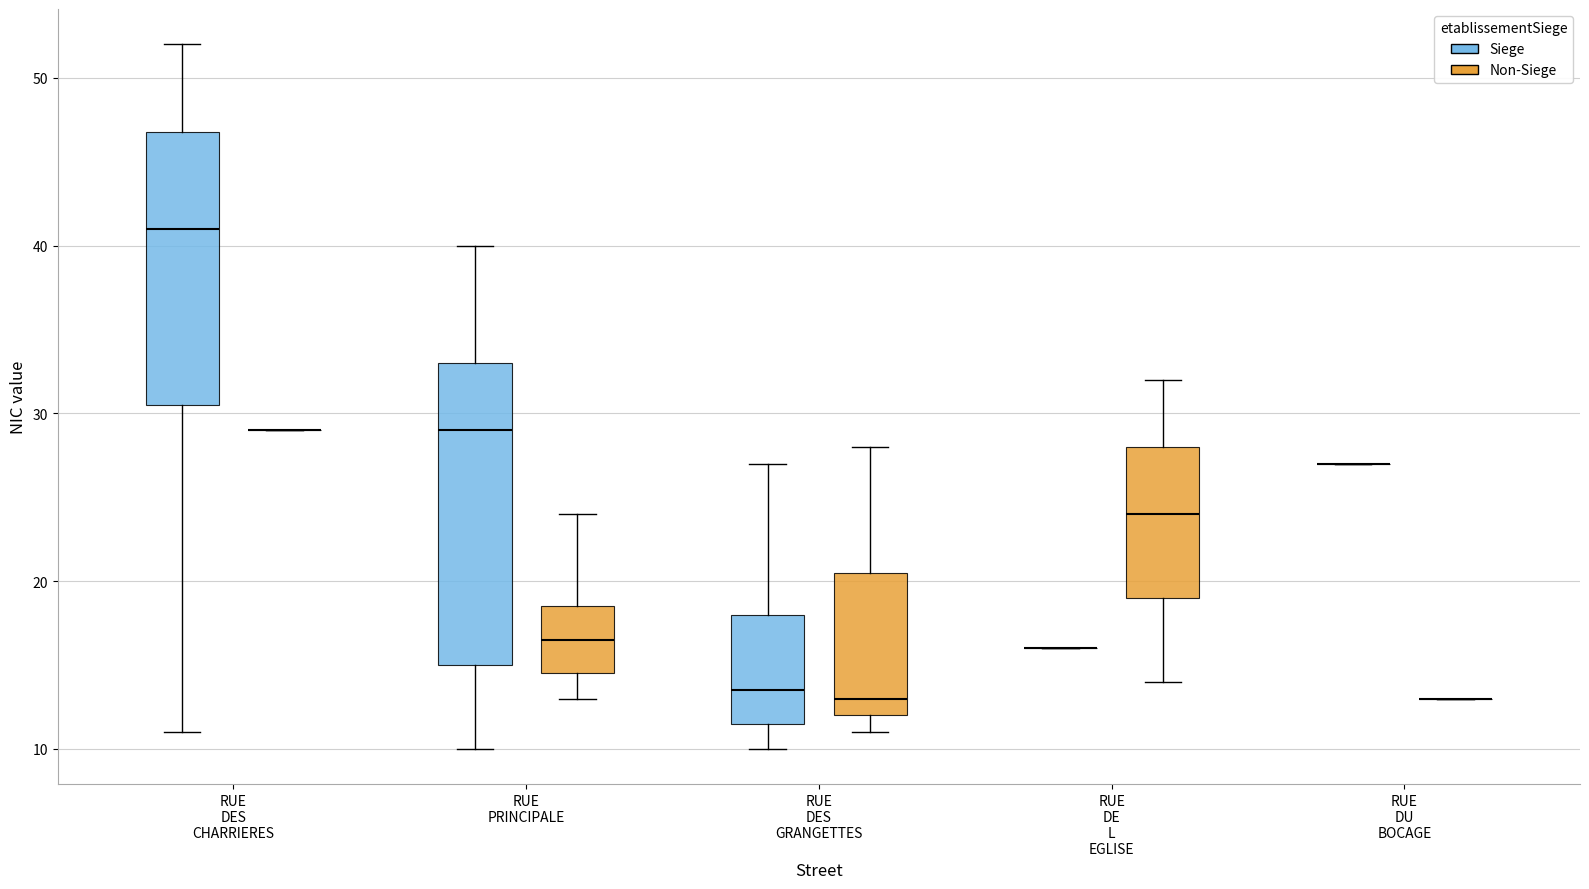

Comparing the boxes themselves (not the whiskers), which one is the tallest?

RUE PRINCIPALE (Siege)